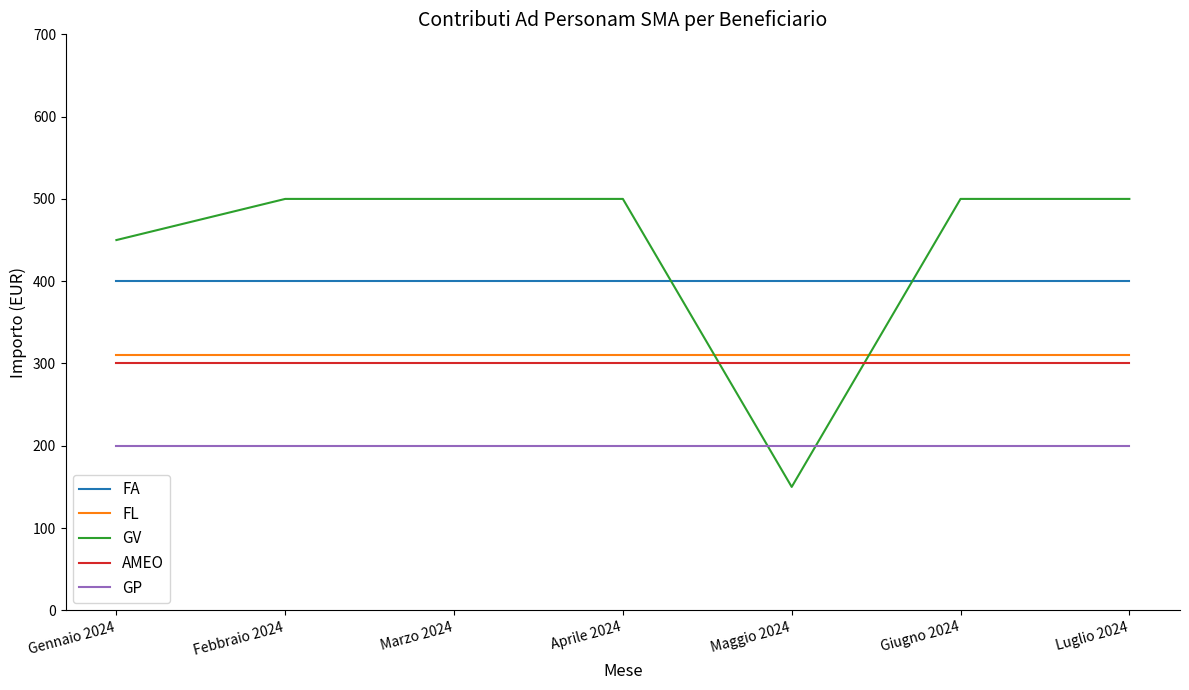

True or false: AMEO and GP cross at least once.

False